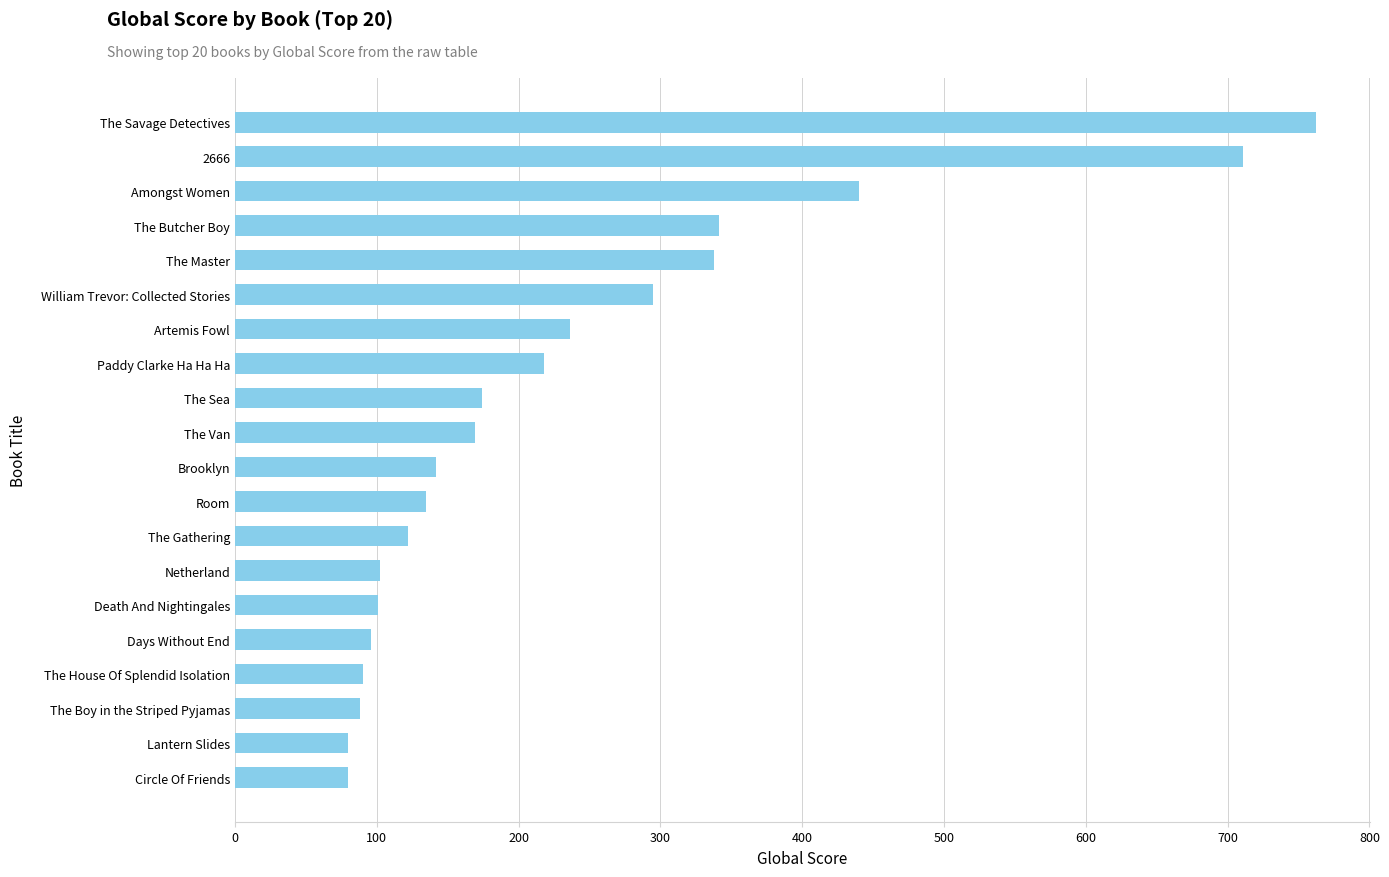

True or false: the data shows 135 at Room.

True